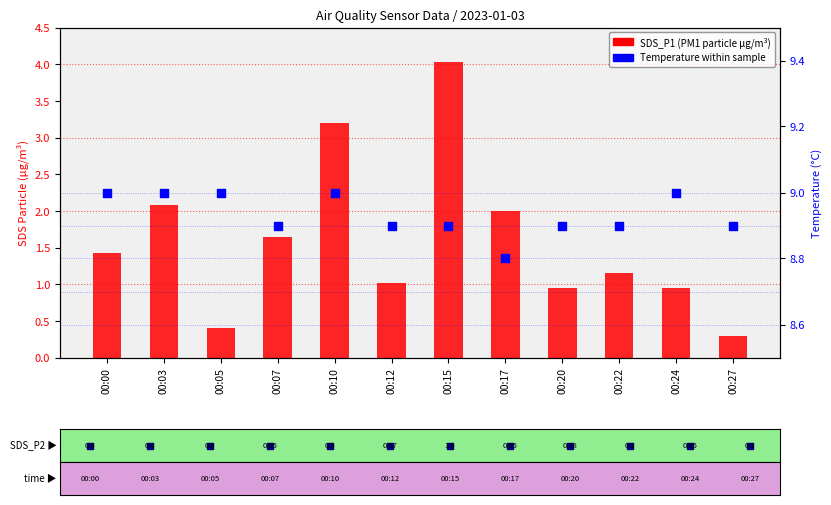

At how many categories does at least one series exceed 3?

12